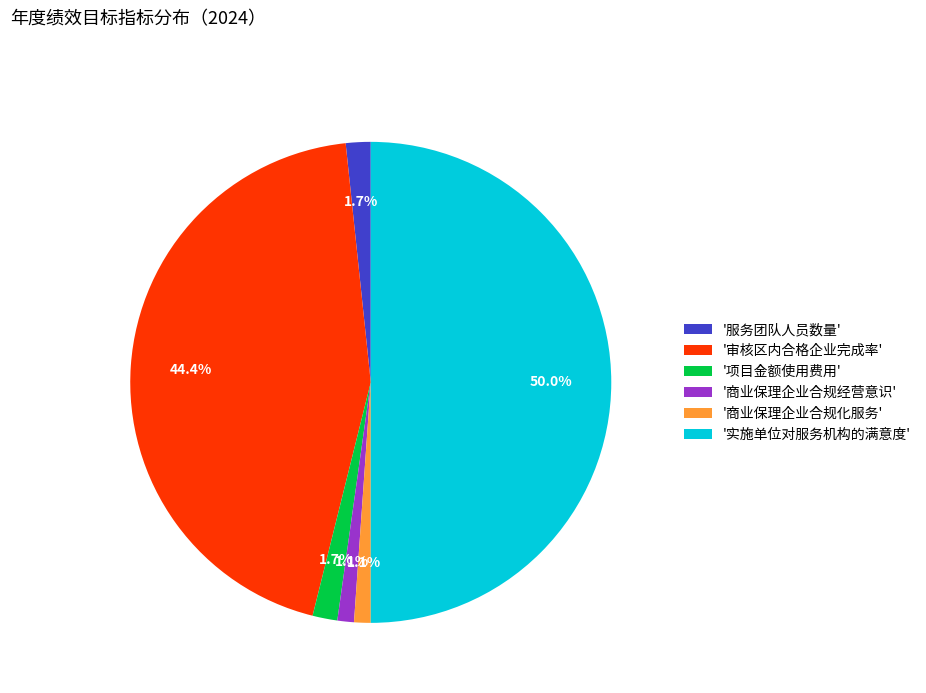

Between '服务团队人员数量' and '商业保理企业合规经营意识', which is larger?

'服务团队人员数量'